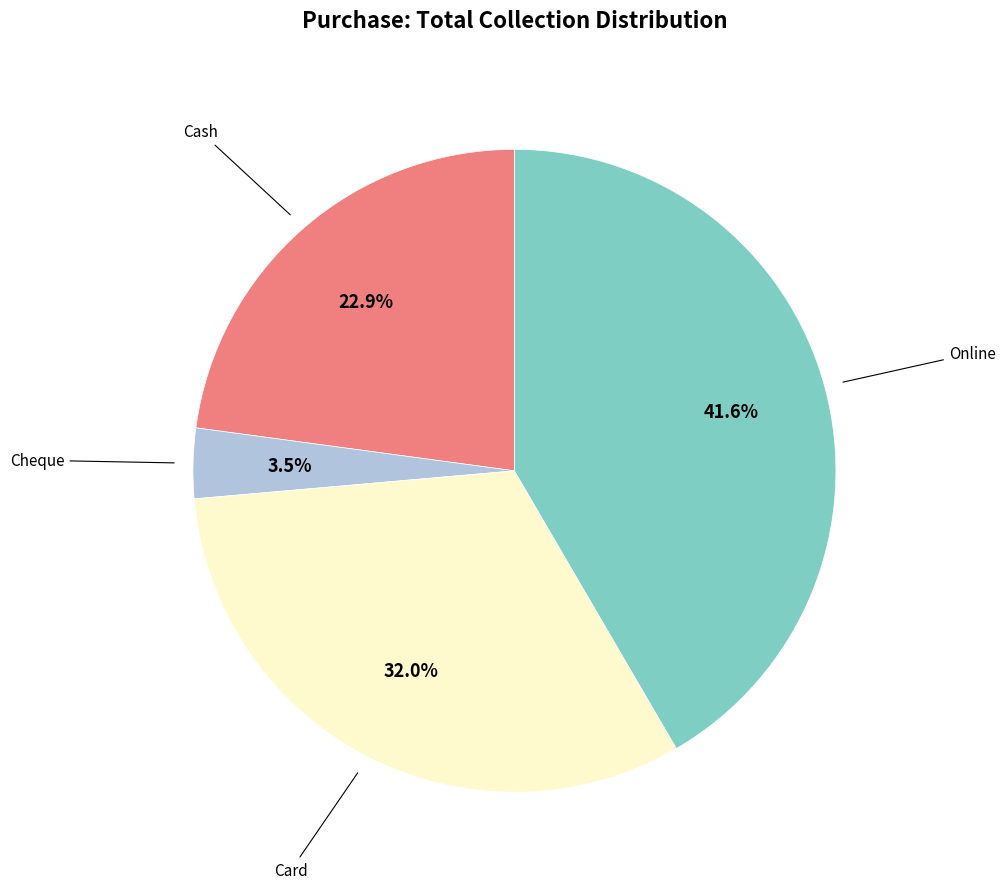

Does any single category account for the majority?

No